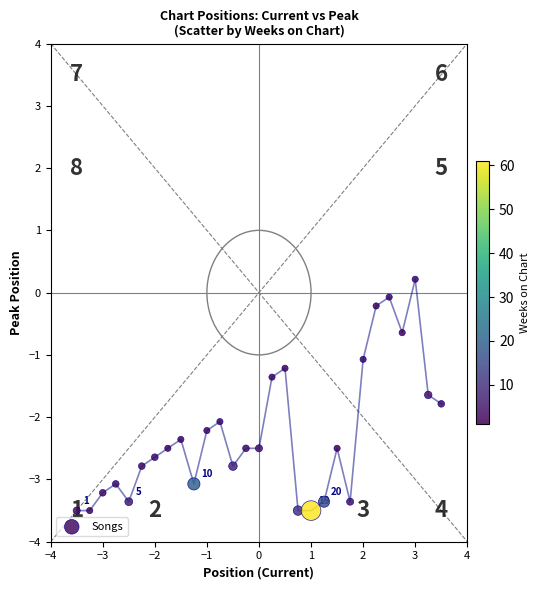

What is the range of X values (max minus min)?

7.0